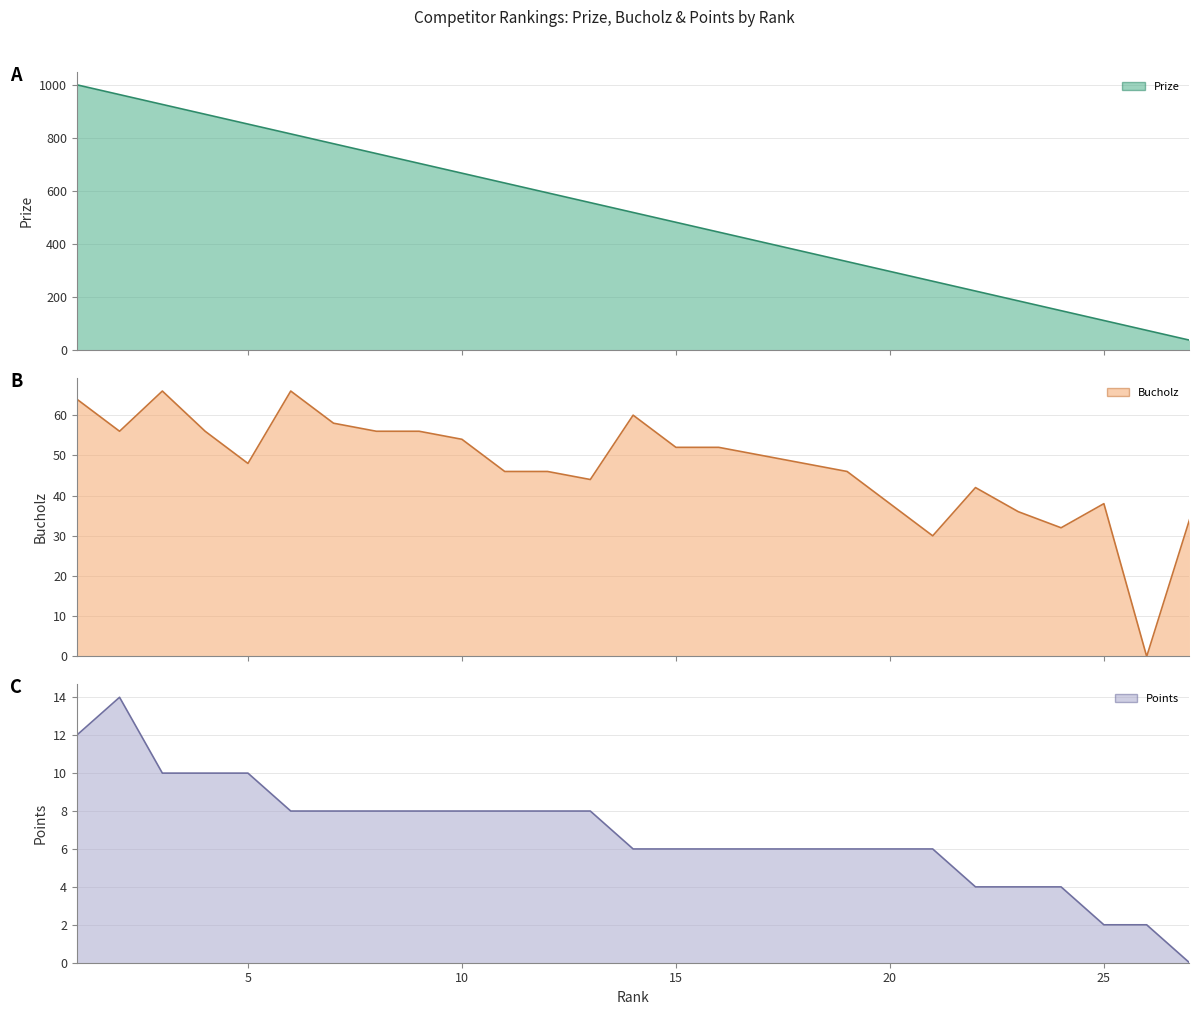

At which label is Prize closest to 519?

14